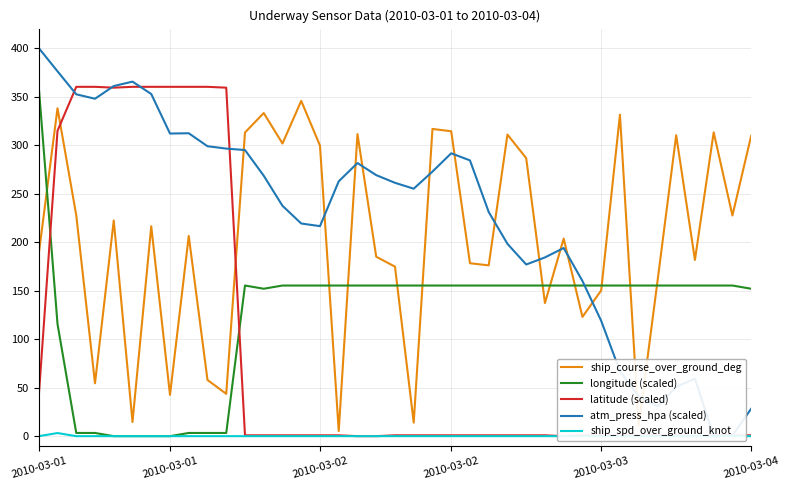

How many values in the atm_press_hpa (scaled) series exceed 261?

20